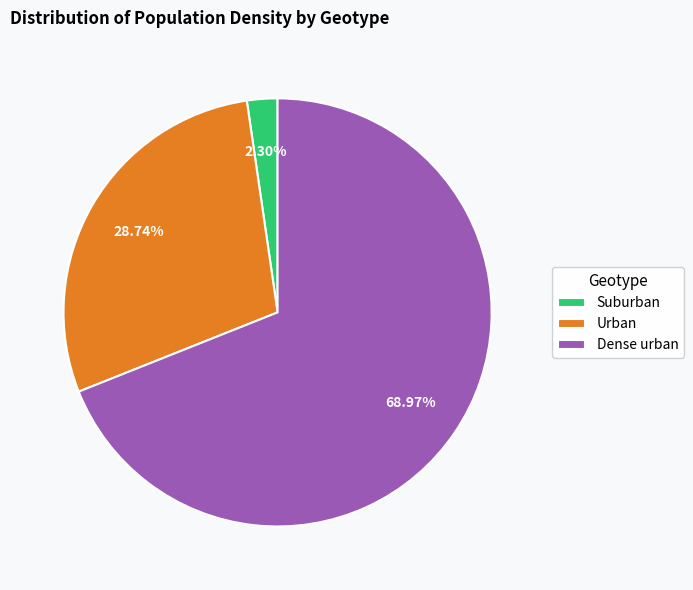

To the nearest percent, what is the average slice percentage?

33%